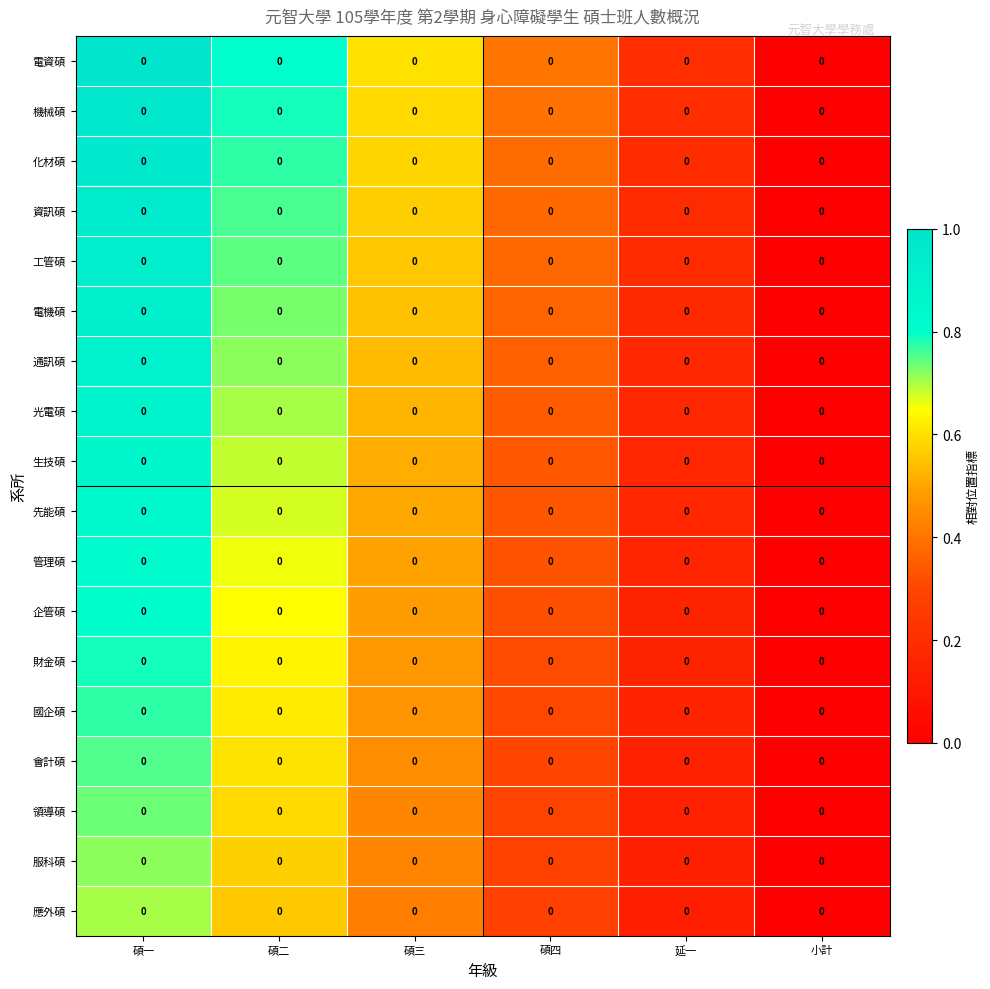

At which label does 機械碩 reach its peak?

碩一